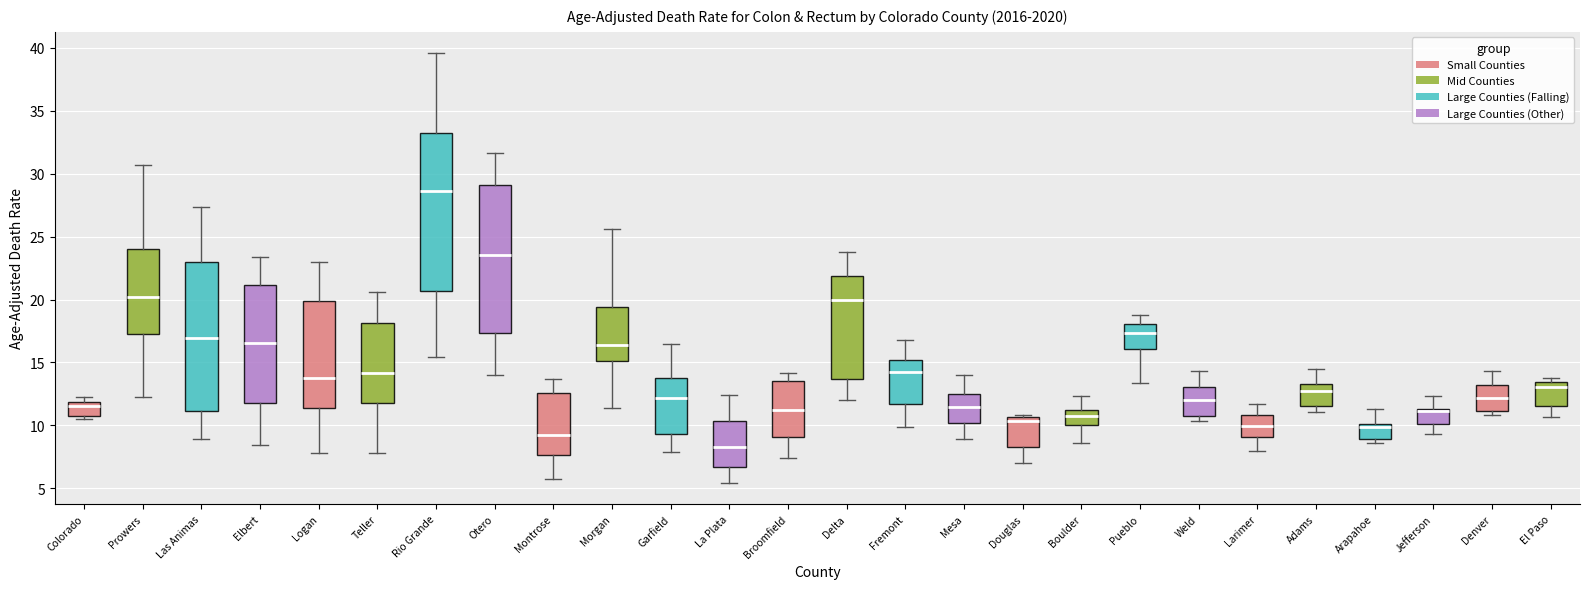

Where is the lower edge of the box for Douglas on the y-axis? The values are not printed on the chart, so give them approximately, as read against the axis.

8.5